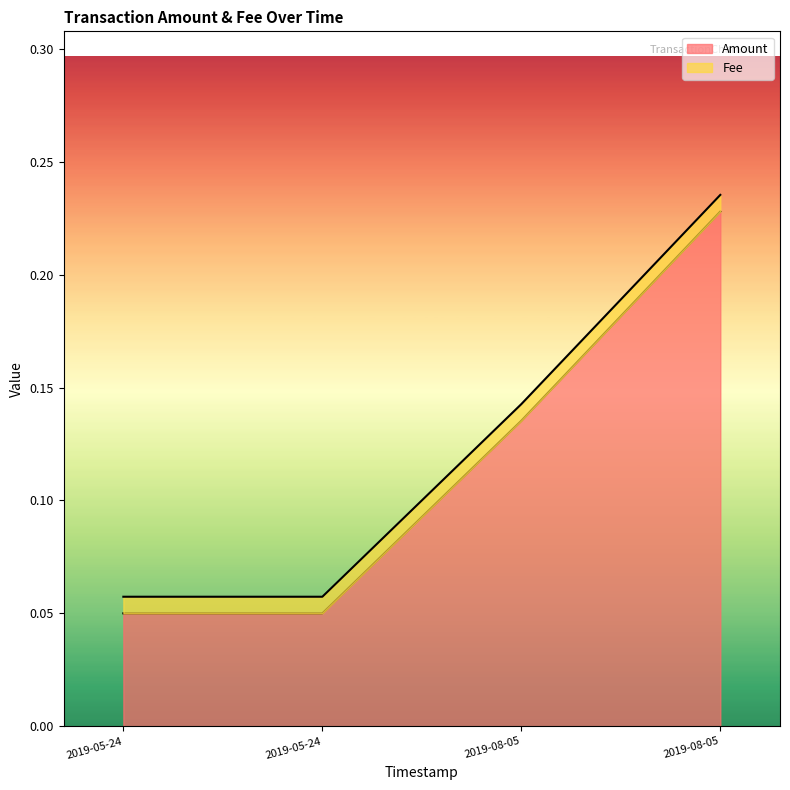

Does the chart display data point markers on the line(s)?

No